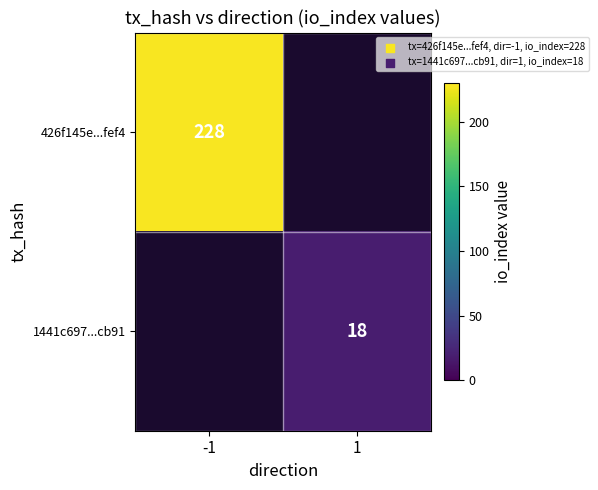

The value of 426f145e...fef4 at -1 is 67. True or false?

False